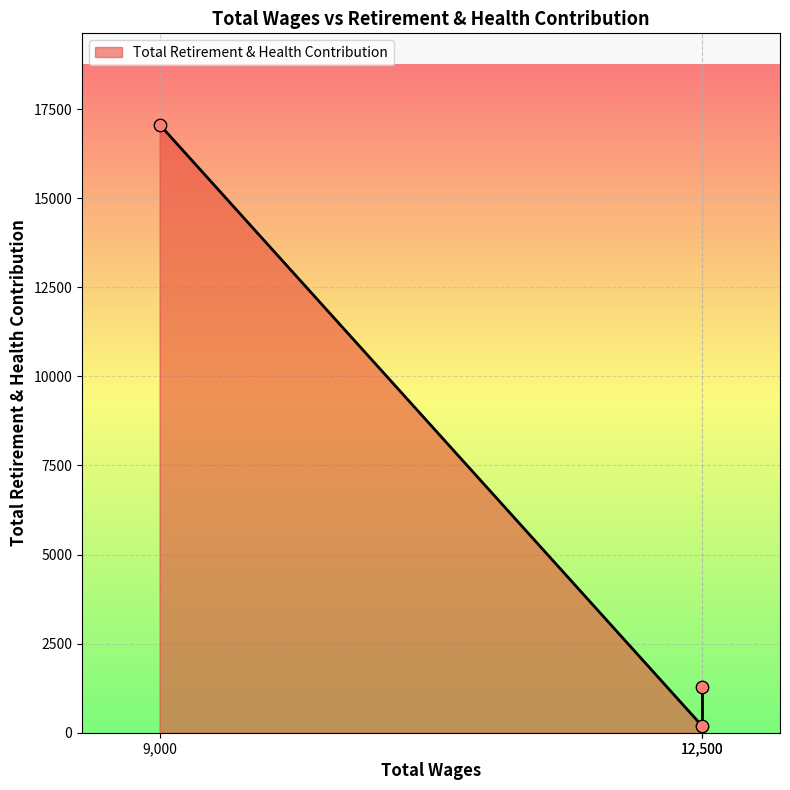

What is the ratio of the value at 12500.0 to the value at 12500.0?

0.1